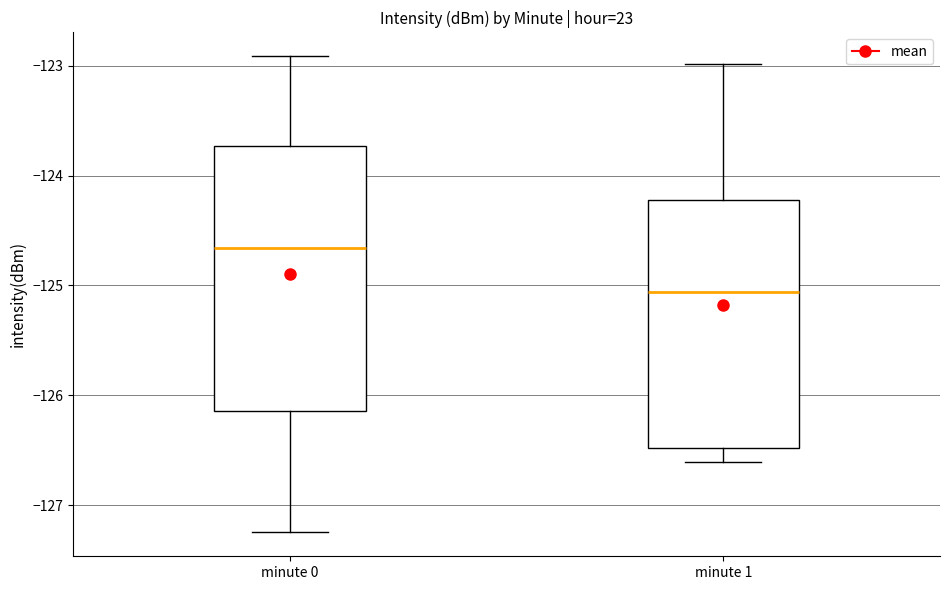

Reading left to right, transcribe this box plot: for each box, give where its median line is, the range the box spans, and where its two whiskers end, as read against the y-axis. The values are not printed on the chart, so give them approximately, as read against the axis.

minute 0: median -124.7, box -126.1 to -123.7, whiskers -127.2 to -122.9
minute 1: median -125.1, box -126.5 to -124.2, whiskers -126.6 to -123.0